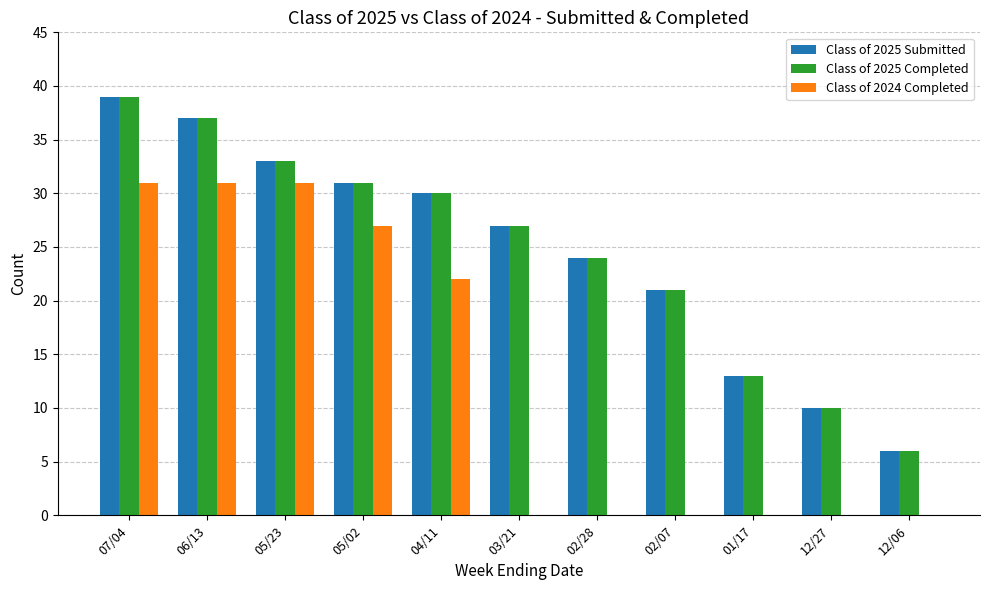

Between 05/02 and 02/07, which series saw the biggest shift?

Class of 2024 Completed